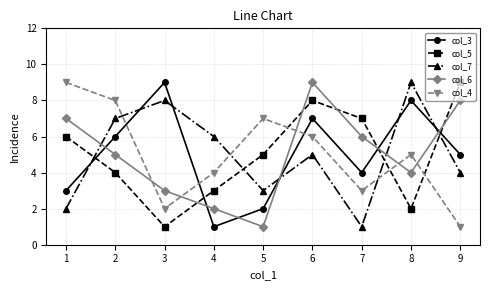

How many data points does each series have?

9